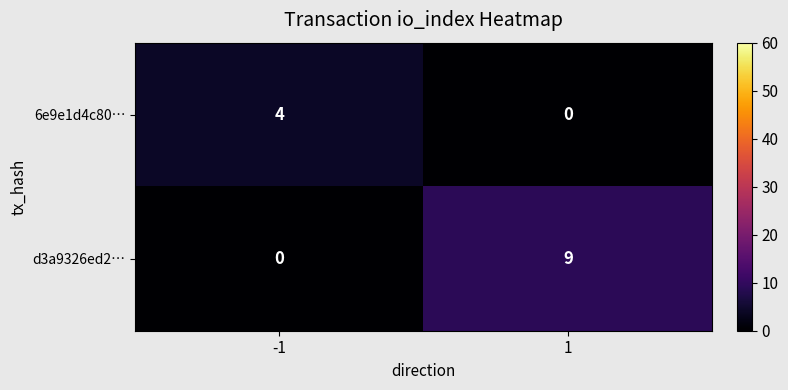

The value of d3a9326ed2… at -1 is 0. True or false?

True